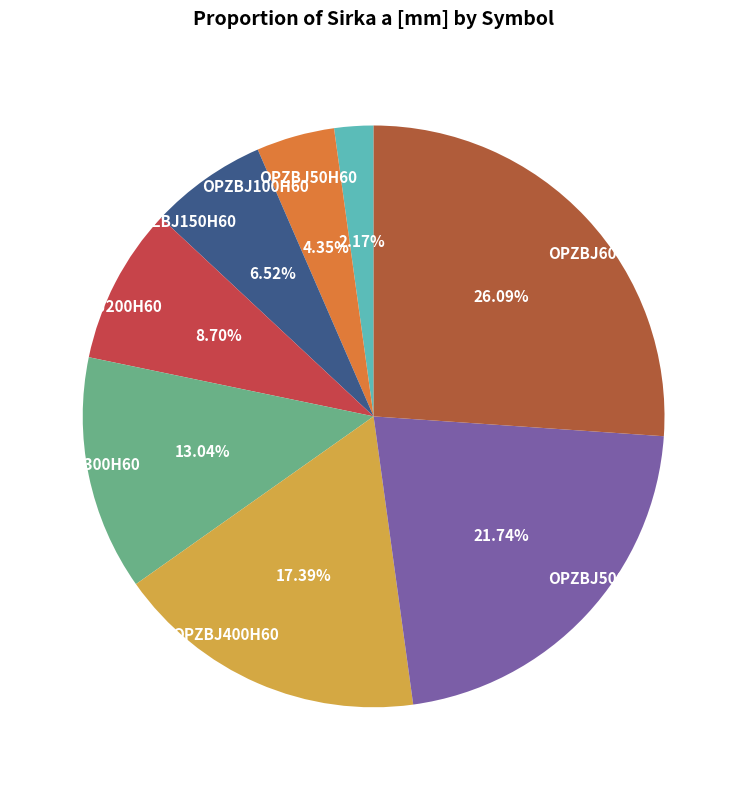

How many segments does this pie chart have?

8